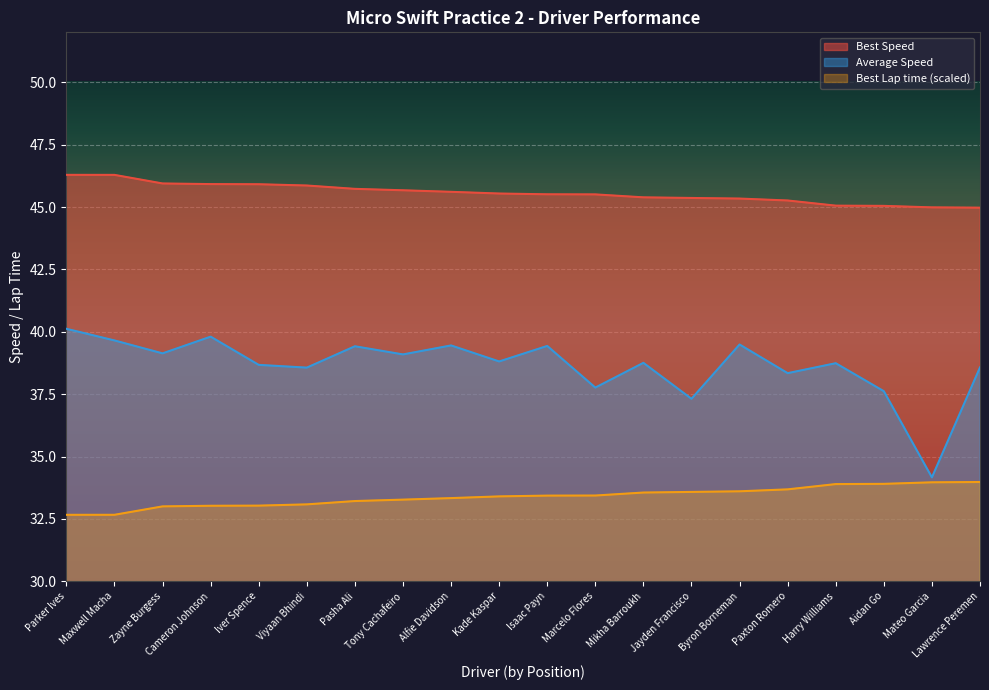

Is the value of Best Lap time at Harry Williams greater than the value of Best Speed at Kade Kaspar?

No